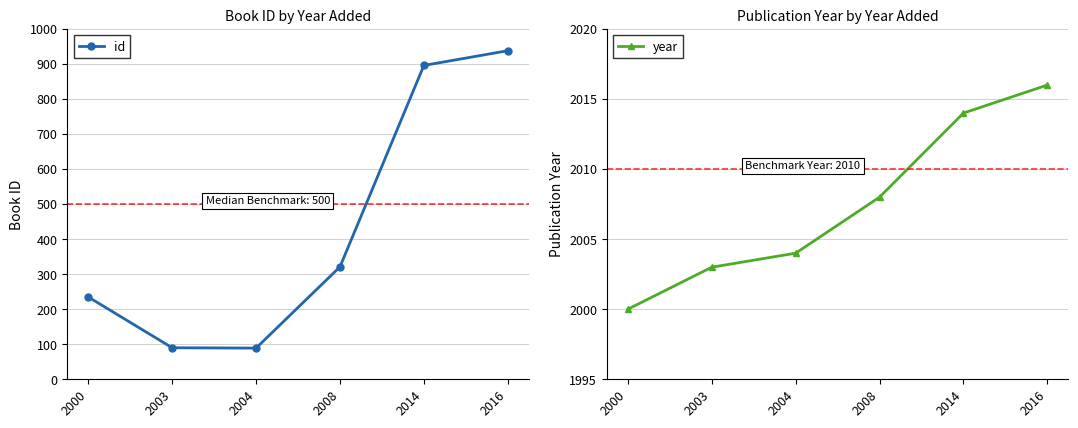

Which series has the largest range (max minus min)?

id